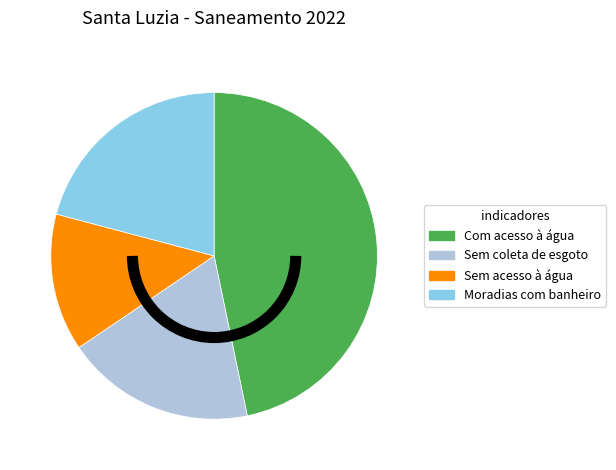

Count the number of slices in the pie.

4